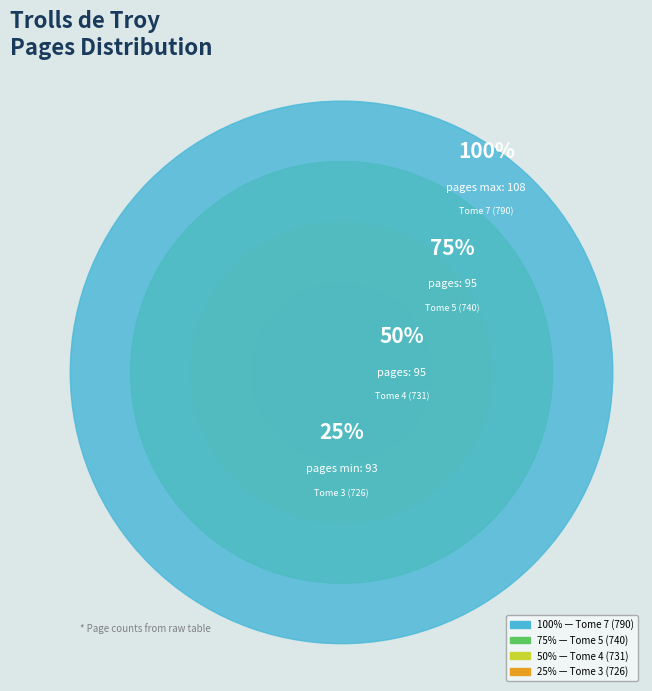

Between Tome 3 (726) and Tome 6 (765), which is larger?

Tome 3 (726)